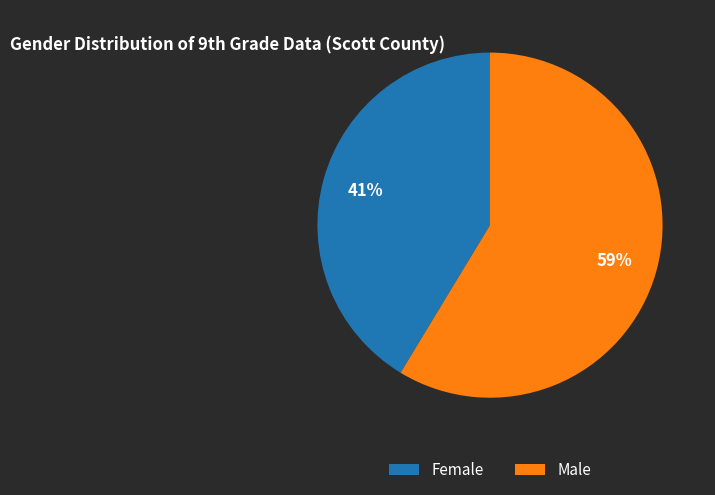

Does any single category account for the majority?

Yes